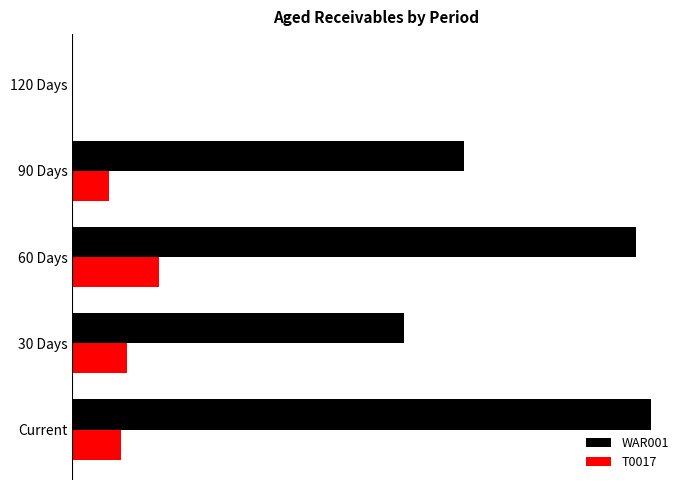

What are all the series names shown in the legend?

WAR001, T0017